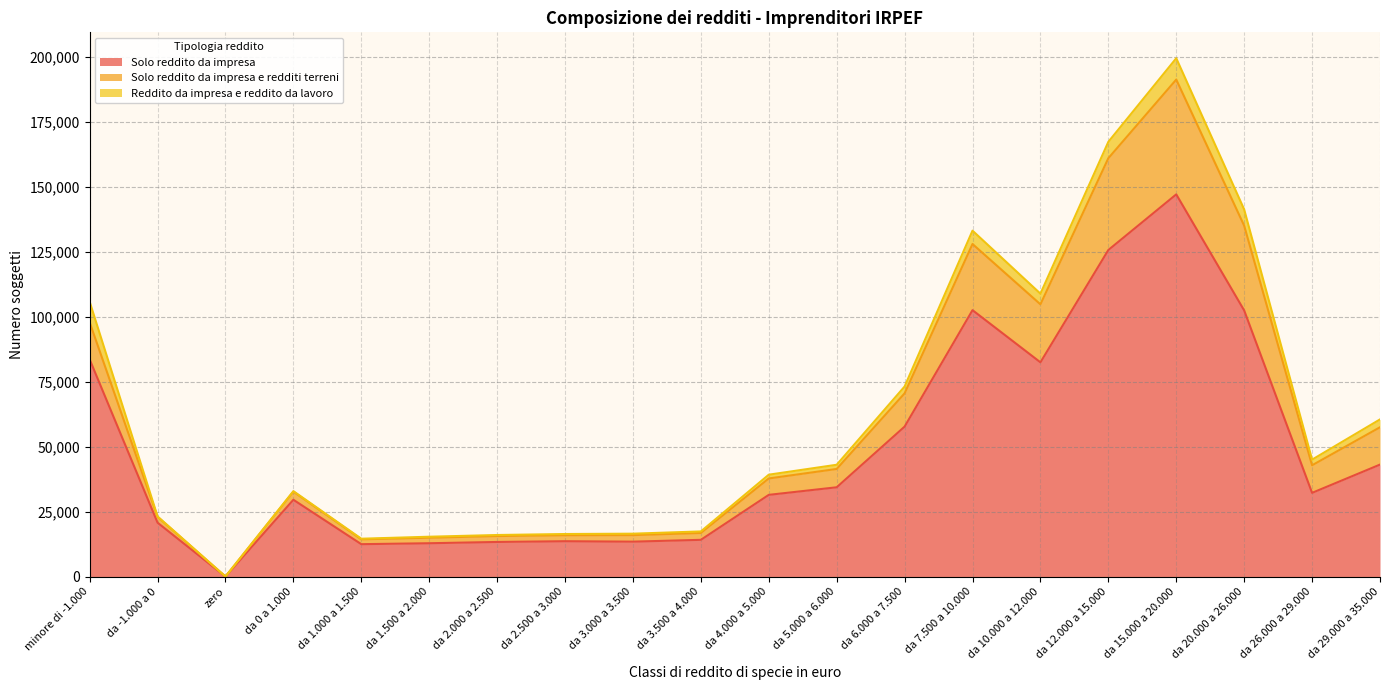

Does the chart have visible grid lines?

Yes